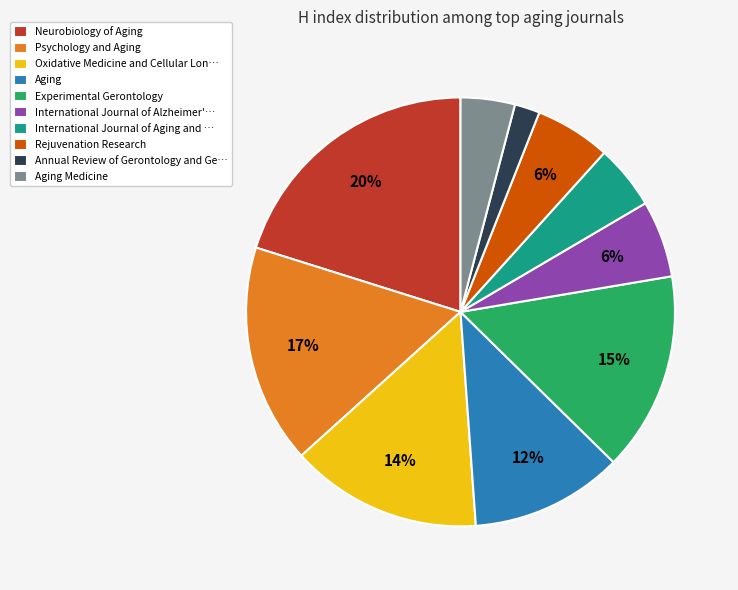

What is the ratio of the value at Neurobiology of Aging to the value at Experimental Gerontology?

1.3